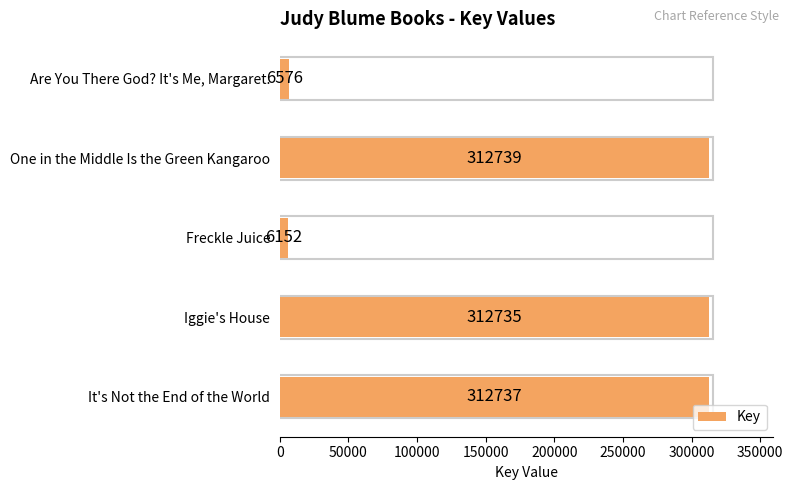

How many distinct data groups are displayed?

1